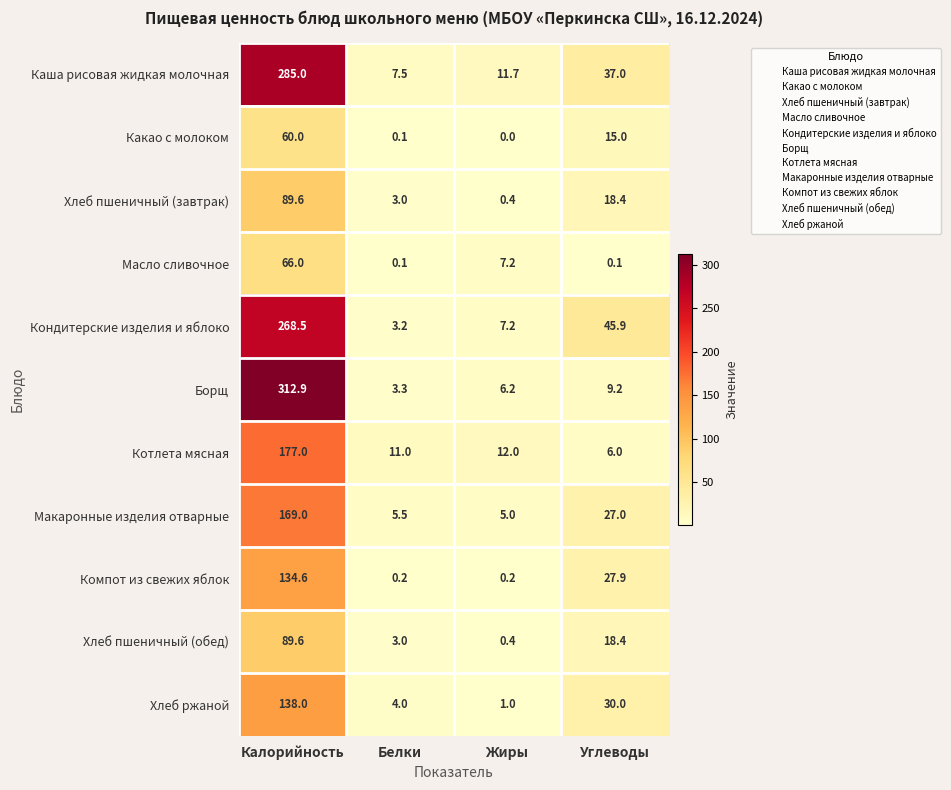

Which series has the widest spread of values?

Борщ